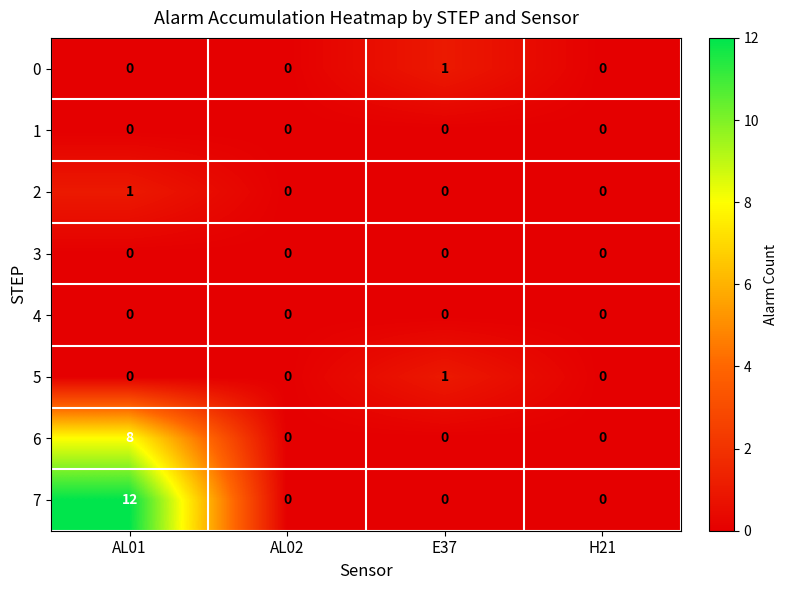

Between AL01 and E37, which series saw the biggest shift?

7